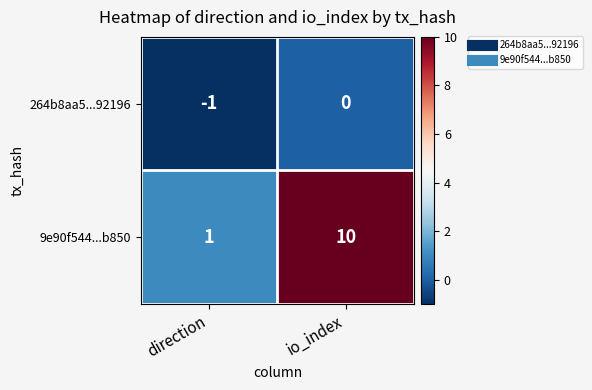

Rank the series at io_index from lowest to highest value.

264b8aa5...92196, 9e90f544...b850